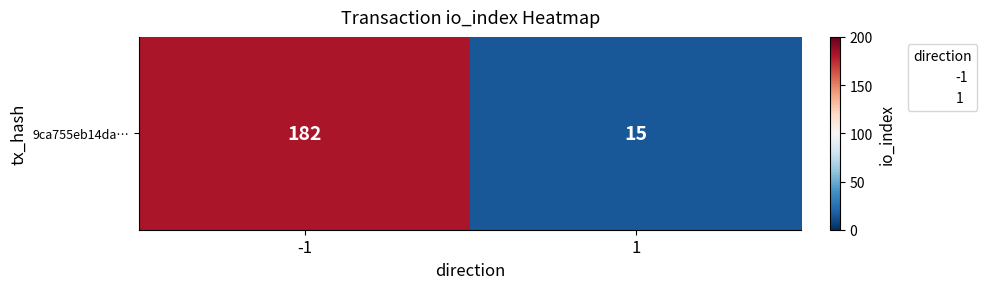

What is the difference between the values at 1 and -1?

167